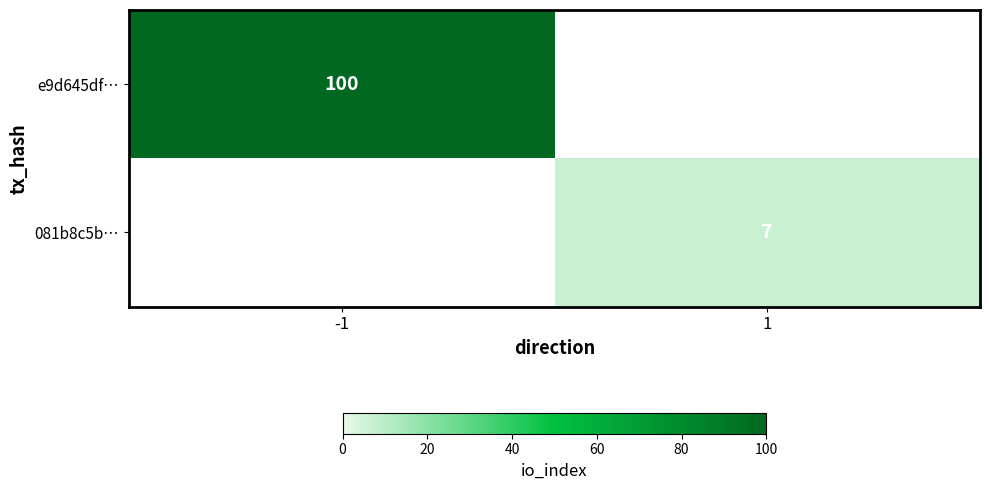

The value of 081b8c5b… at 1 is 2. True or false?

False